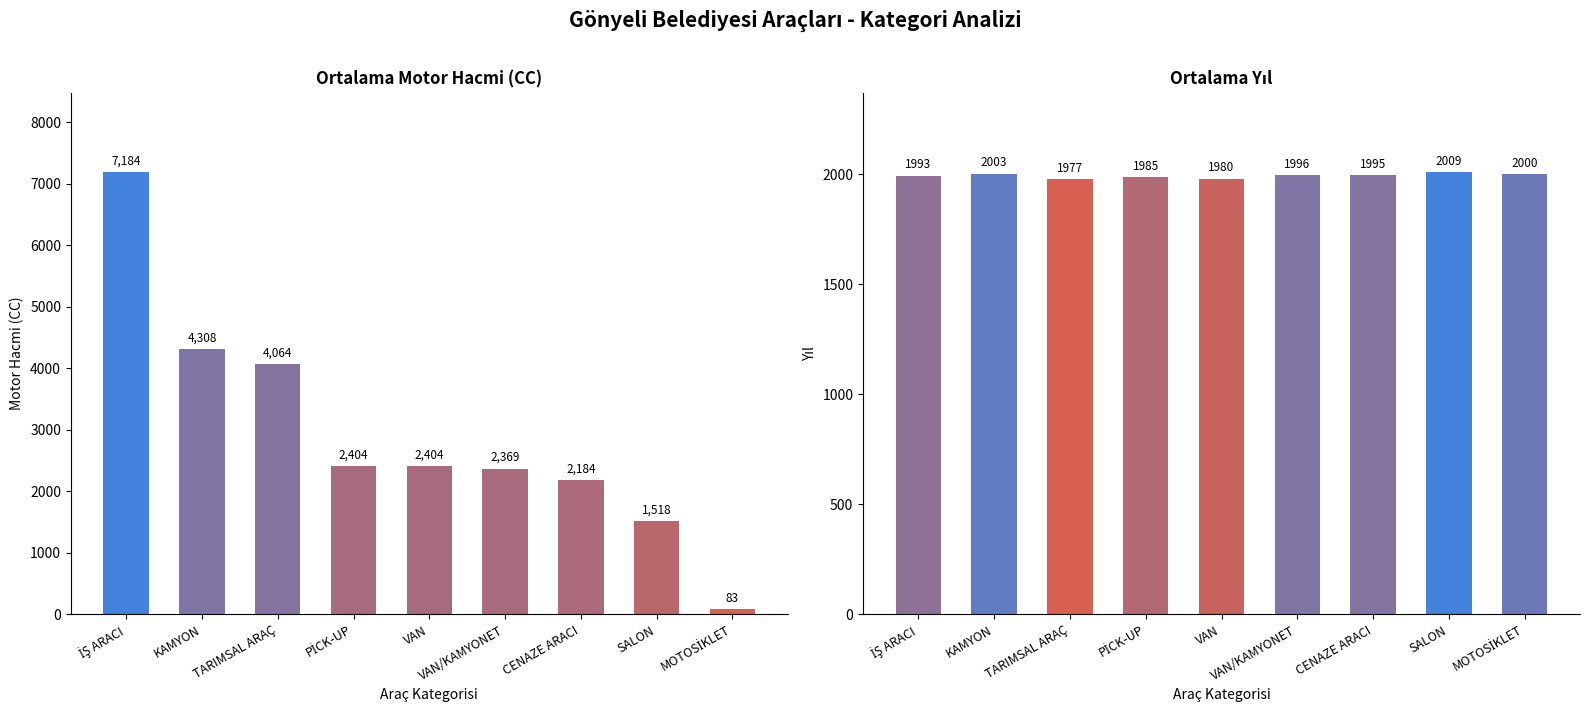

Does the chart contain any negative values?

No